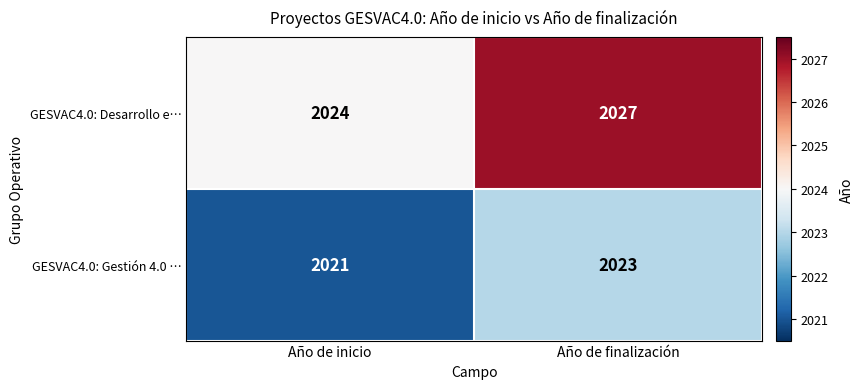

List the series in order of their peak value, lowest first.

GESVAC4.0: Gestión 4.0 …, GESVAC4.0: Desarrollo e…